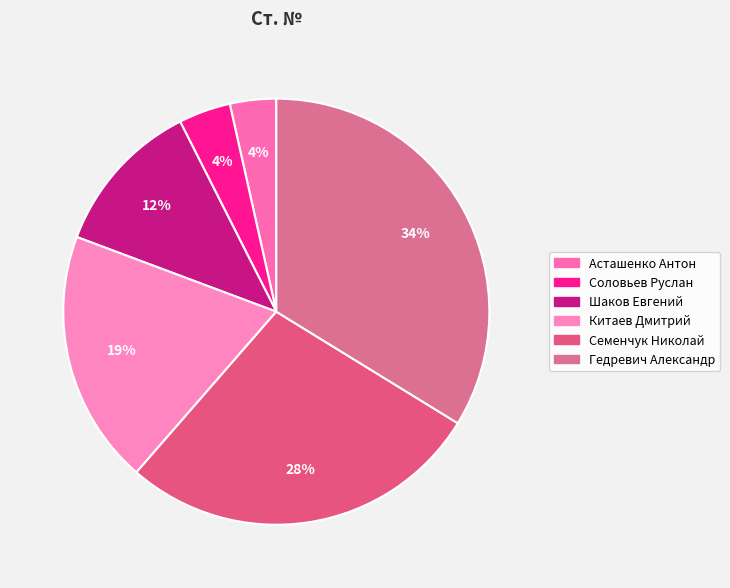

Count the number of slices in the pie.

6